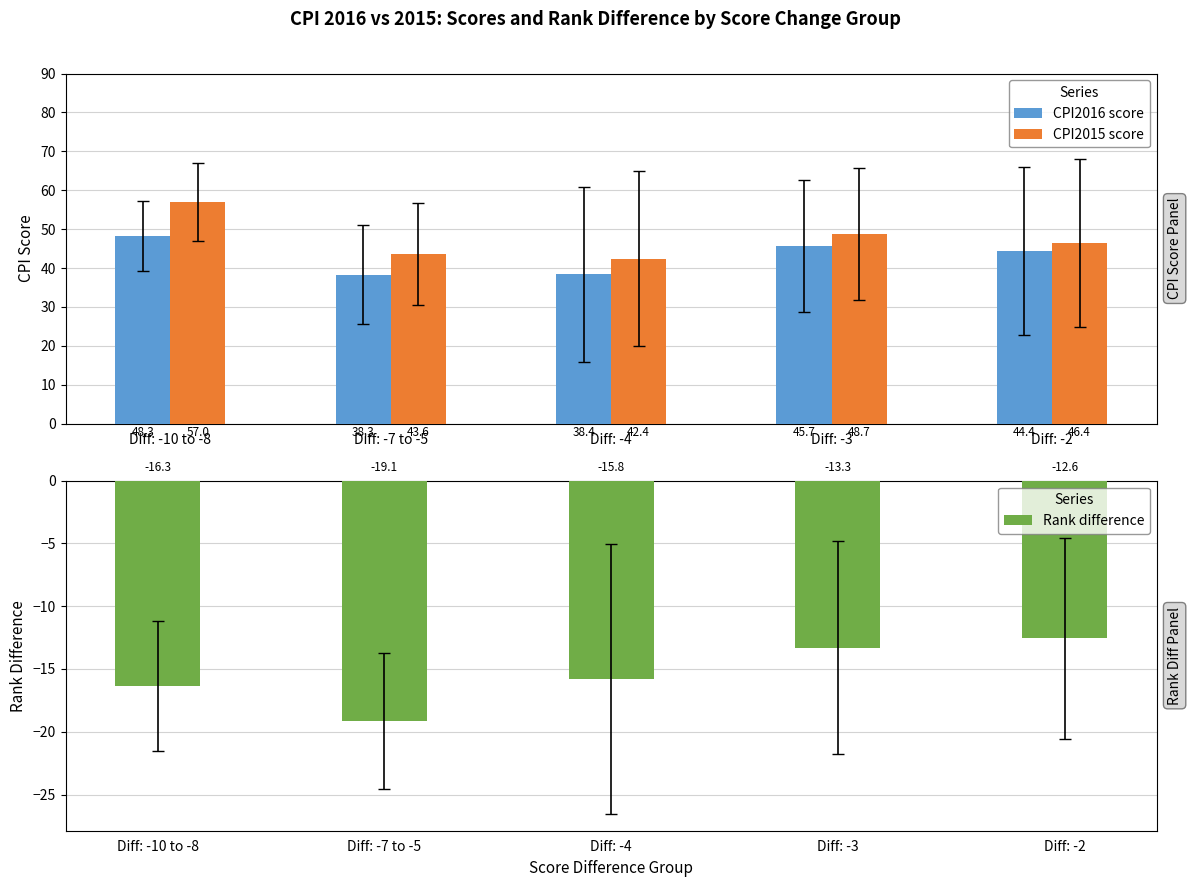

How many groups of bars are there?

5